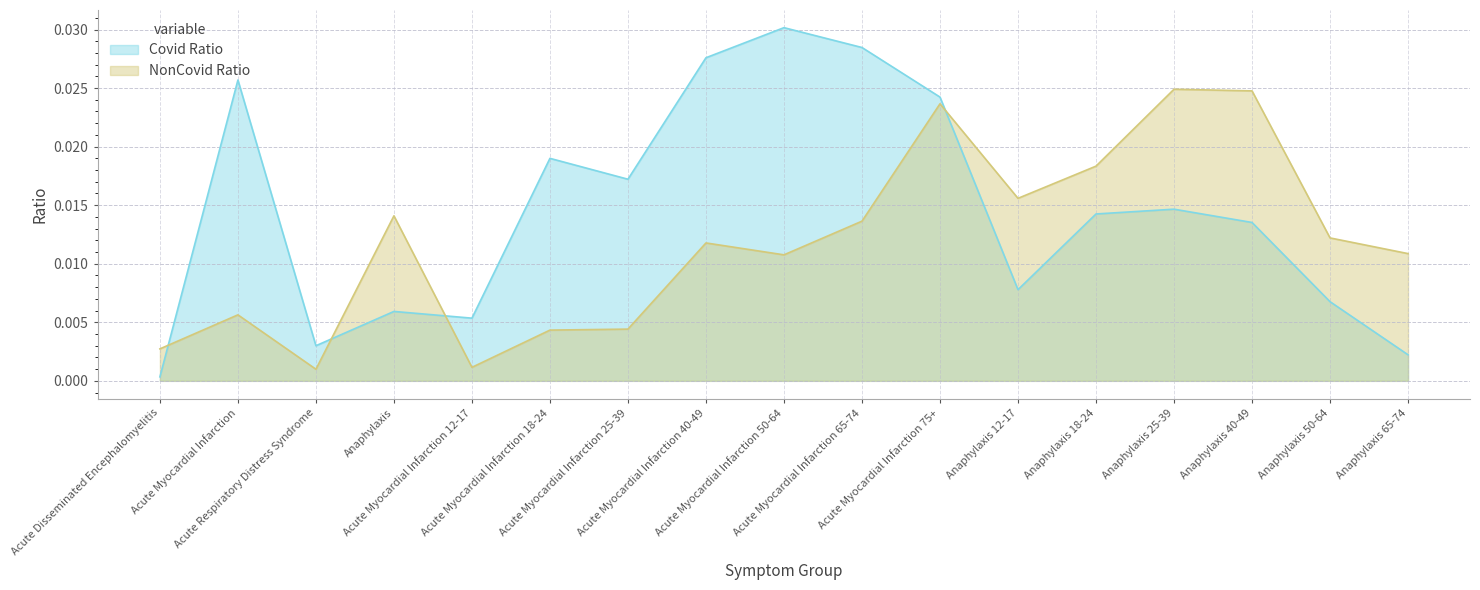

How many interior local peaks does the Covid Ratio series have?

5